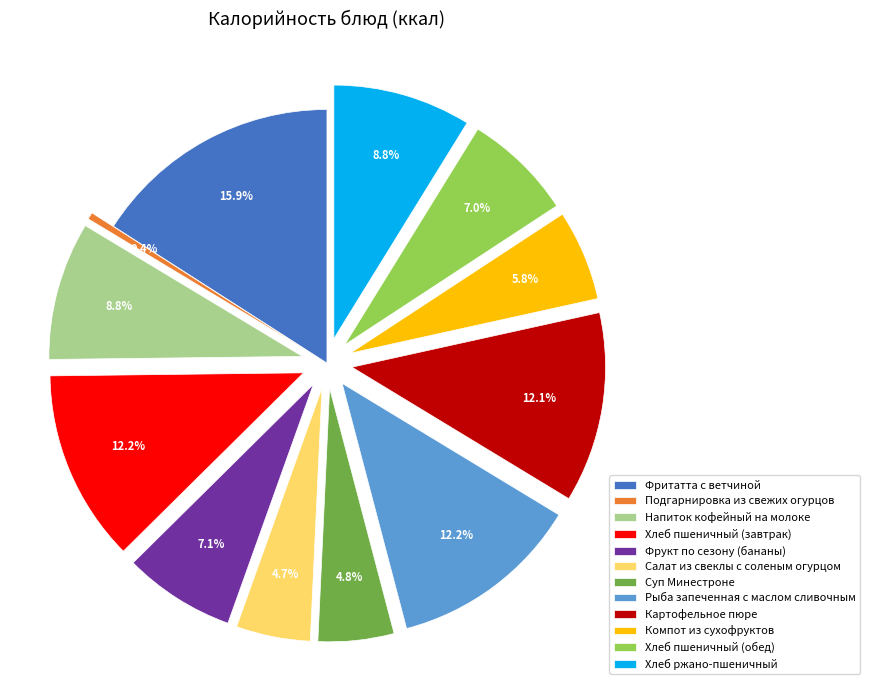

True or false: Подгарнировка из свежих огурцов accounts for 12% of the total.

False